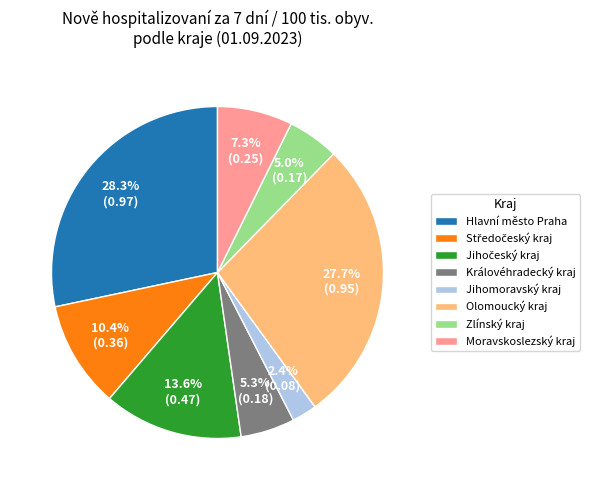

True or false: Královéhradecký kraj accounts for 12% of the total.

False